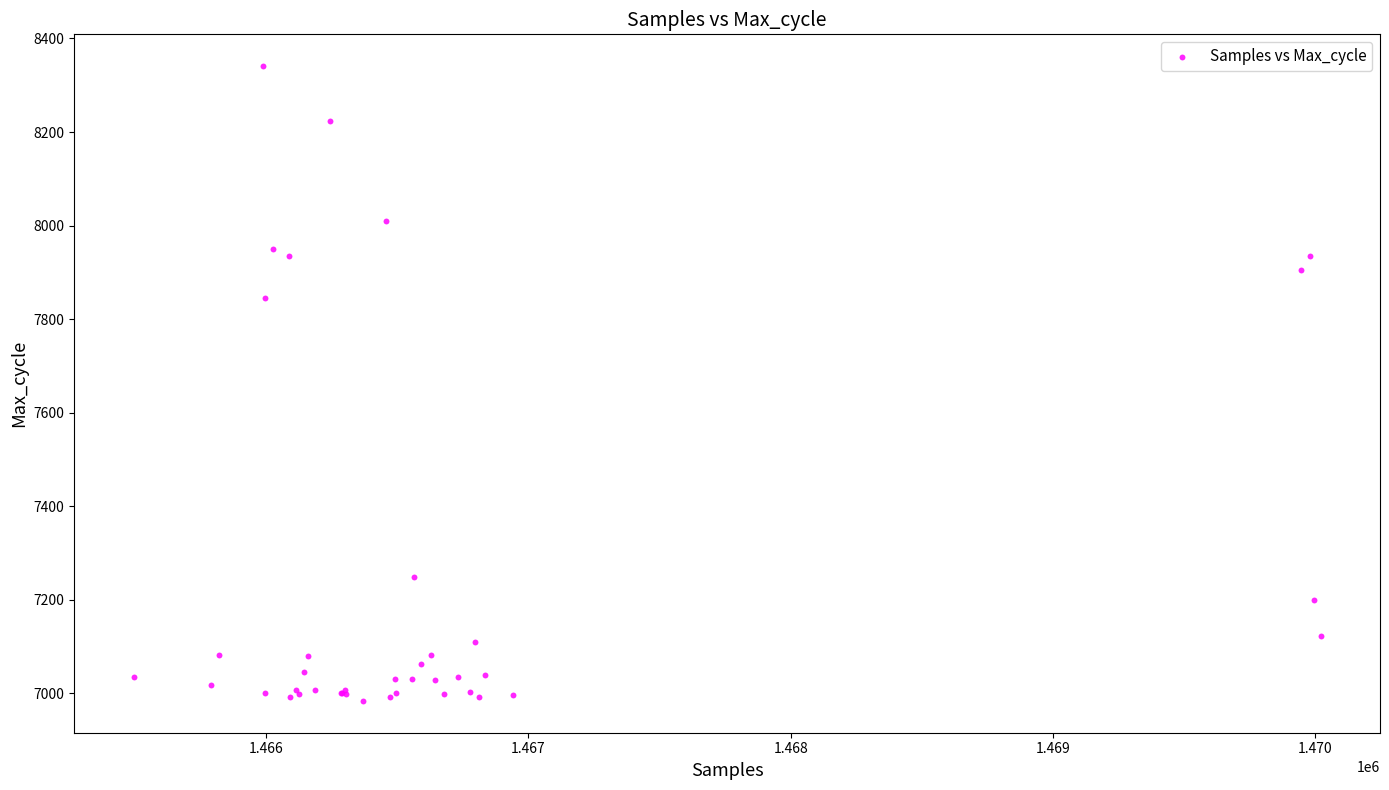

What Y value in the scatter plot is closest to 7662?

7845